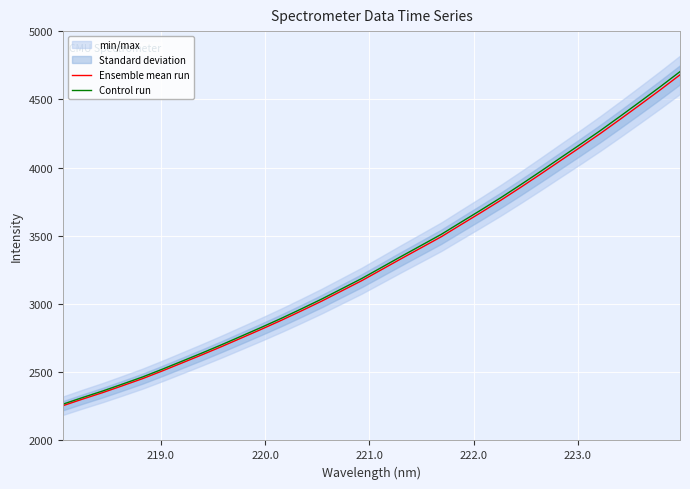

What is the average value of the Ensemble mean run series?

3302.8